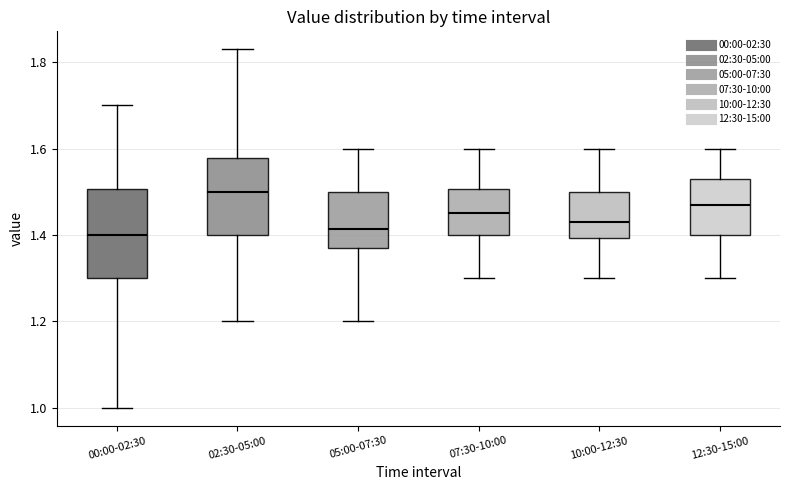

Where does the median line of the box for 10:00-12:30 sit on the y-axis? The values are not printed on the chart, so give them approximately, as read against the axis.

1.44